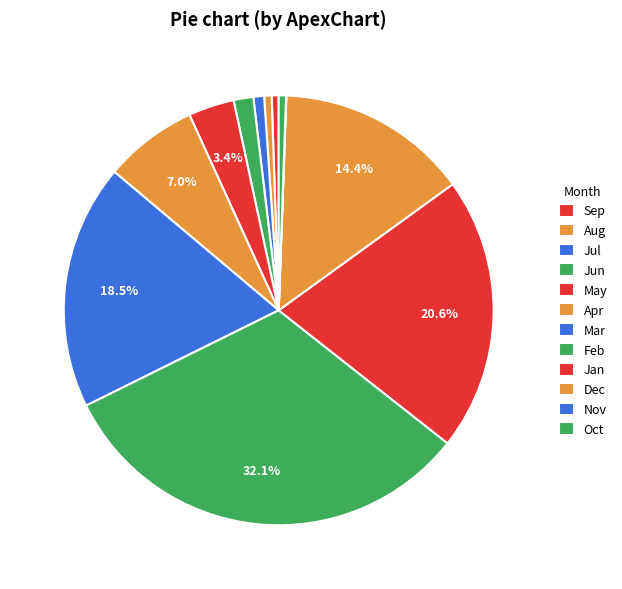

Which slice is the largest?

Feb